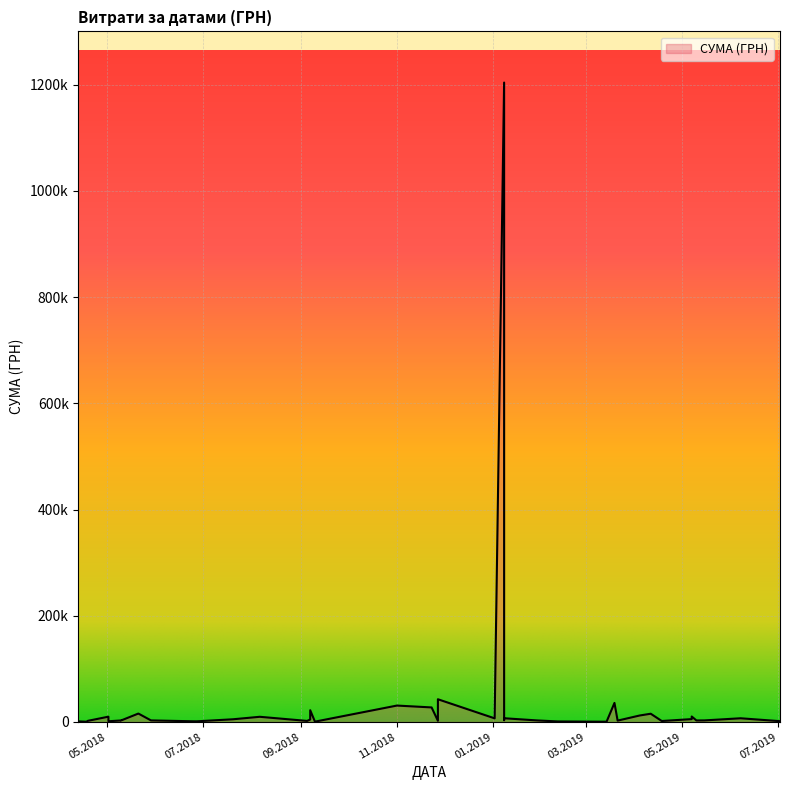

What is the smallest value displayed?

564.0